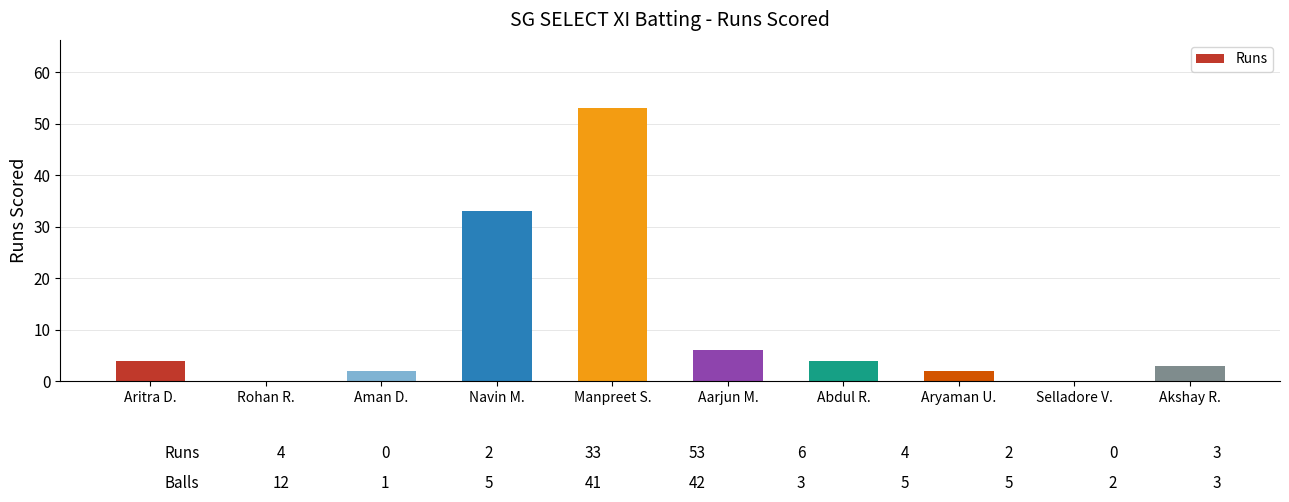

Reading left to right, what are all the values shown in this chart?

Aritra D.=4	Rohan R.=0	Aman D.=2	Navin M.=33	Manpreet S.=53	Aarjun M.=6	Abdul R.=4	Aryaman U.=2	Selladore V.=0	Akshay R.=3